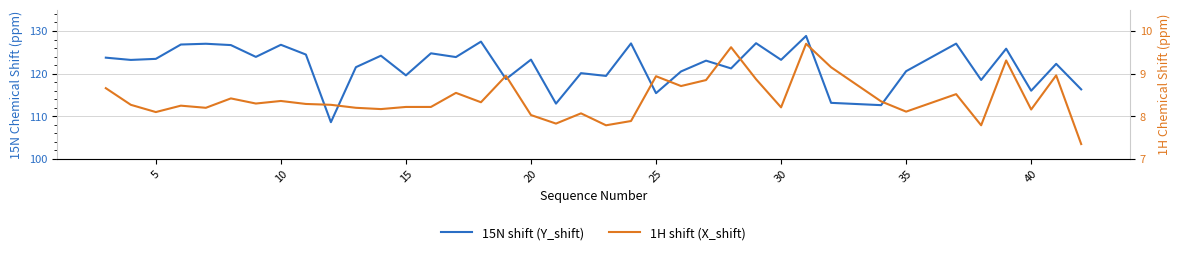

Rank the series by their average value, from lowest to highest.

1H shift (X_shift), 15N shift (Y_shift)